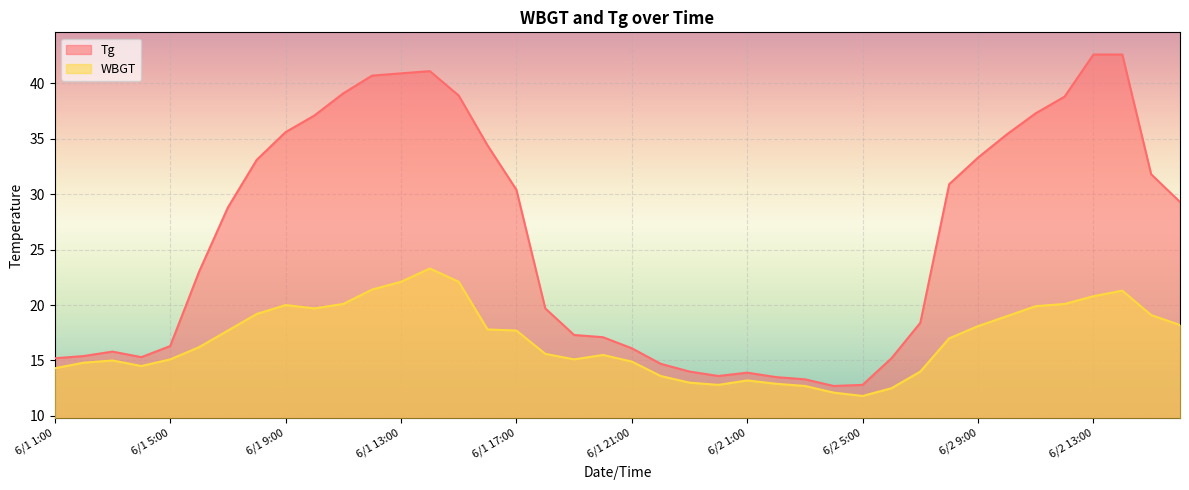

What is the smallest value displayed?

11.8